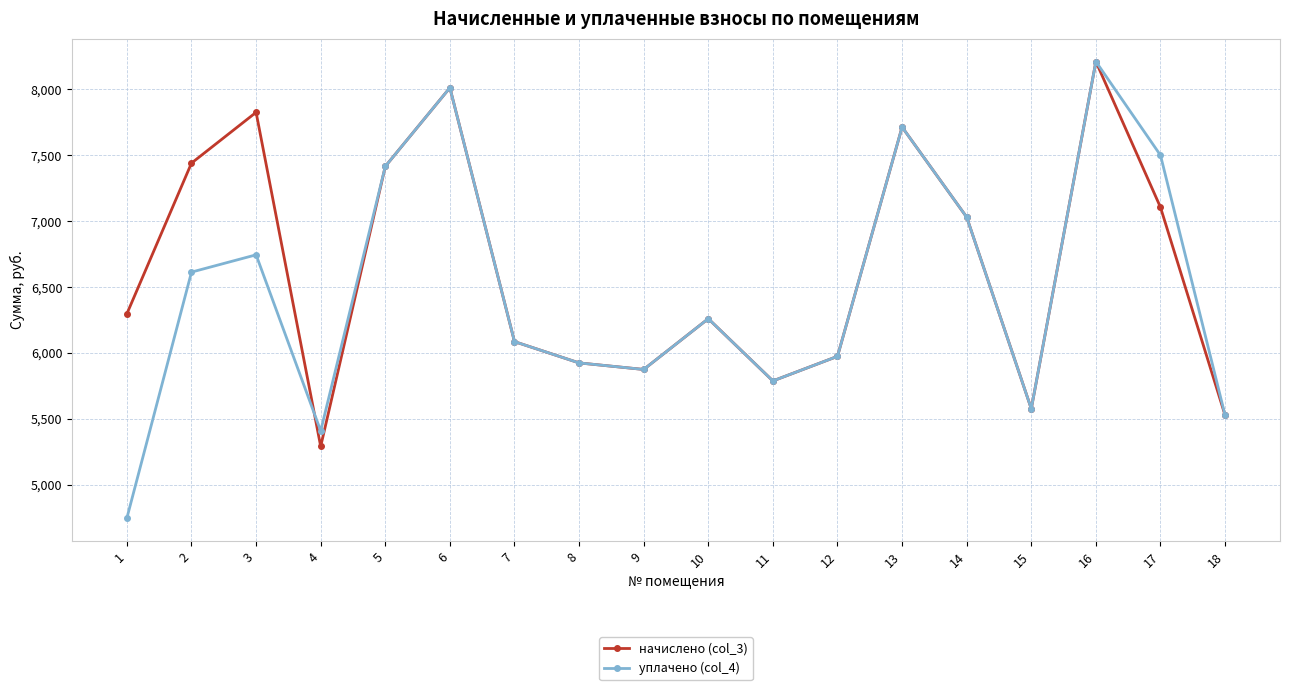

What is the value of the уплачено (col_4) point at the 12th from the left?

5974.0